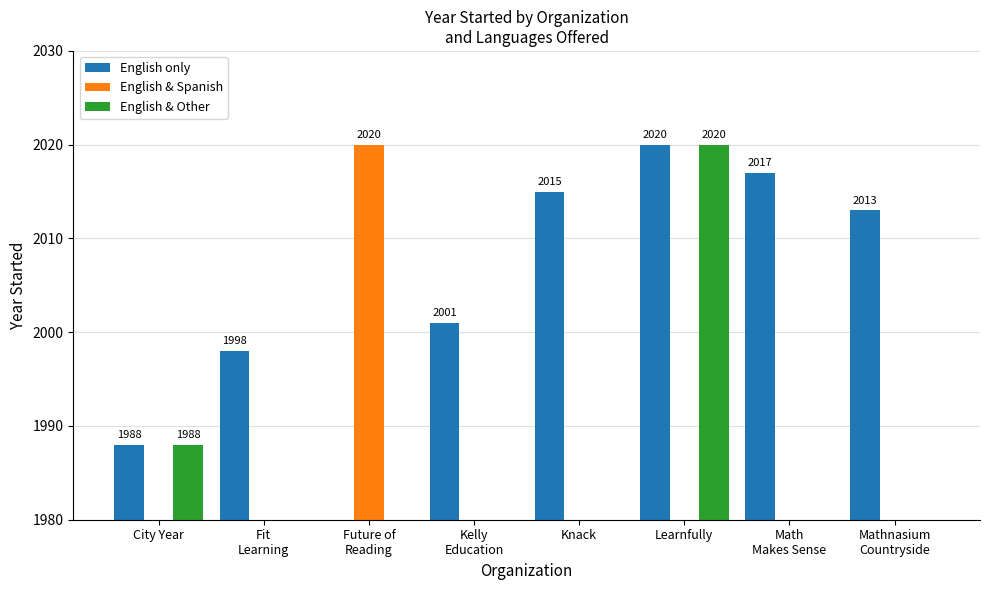

Rank the categories by English & Spanish value from highest to lowest.

Future of
Reading, City Year, Fit
Learning, Kelly
Education, Knack, Learnfully, Math
Makes Sense, Mathnasium
Countryside